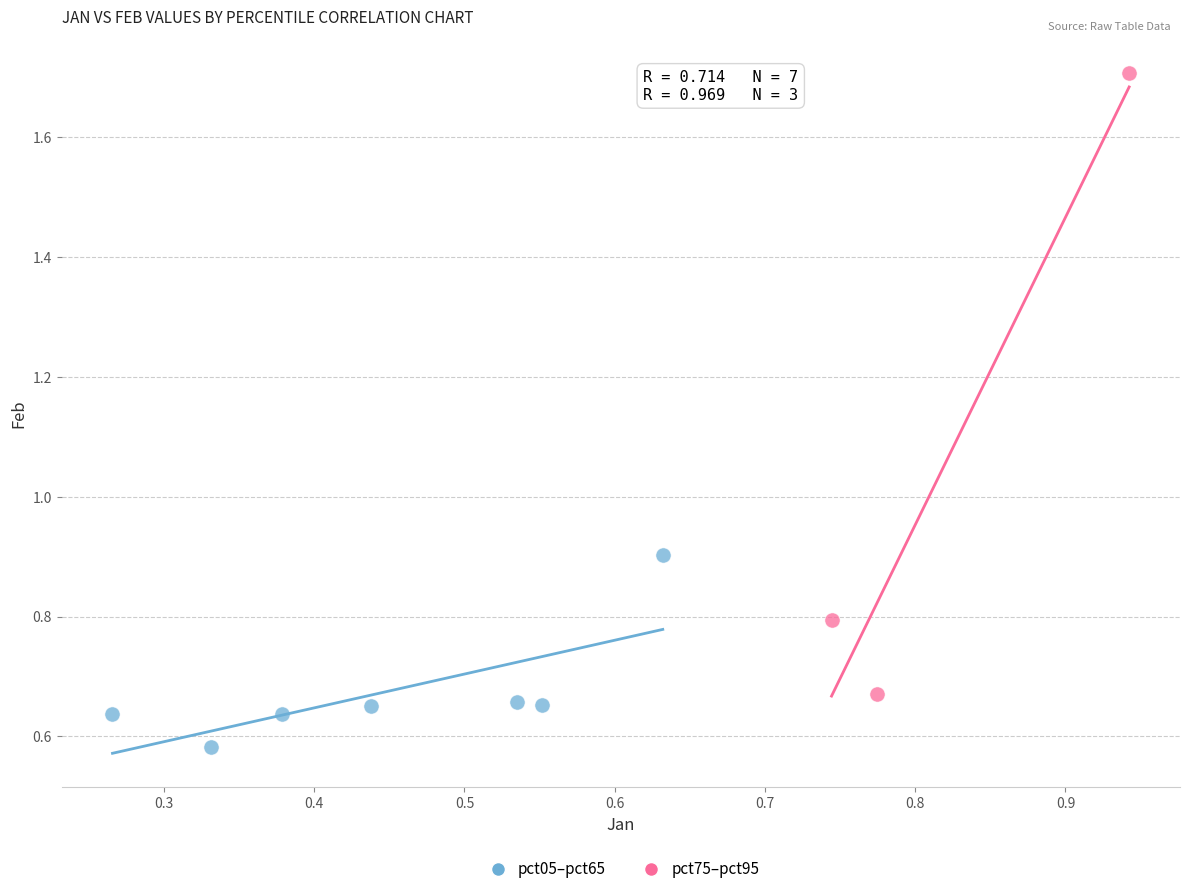

Which series contains the highest Y value?

pct75–pct95